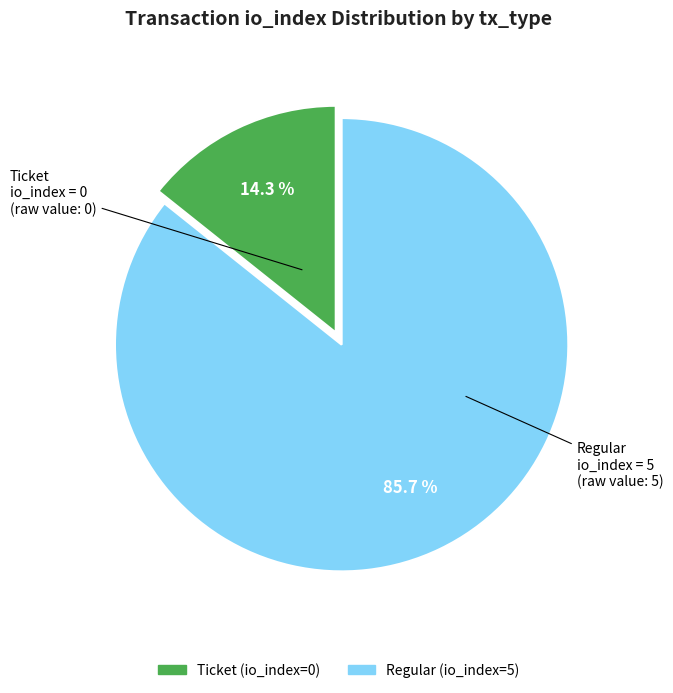

Rank the categories by value from highest to lowest.

Regular (io_index=5), Ticket (io_index=0)